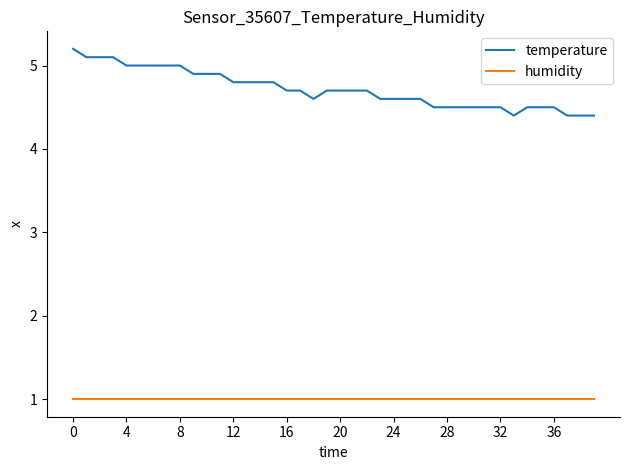

What is the maximum value shown in the chart?

5.2